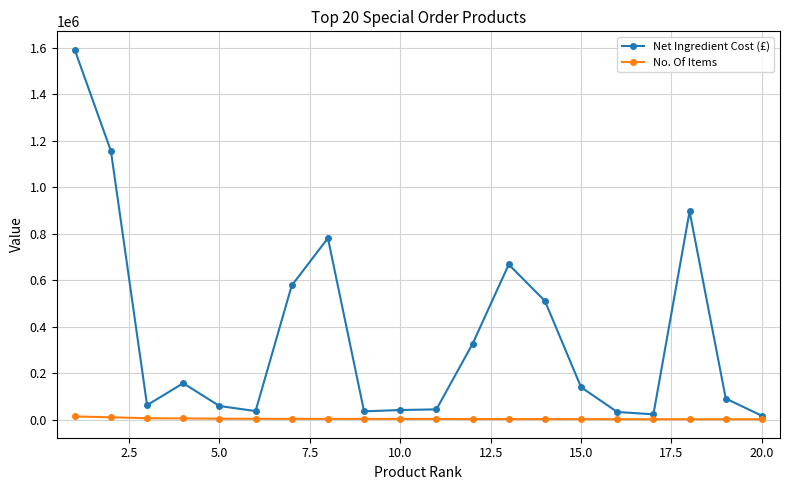

Does the chart display data point markers on the line(s)?

Yes